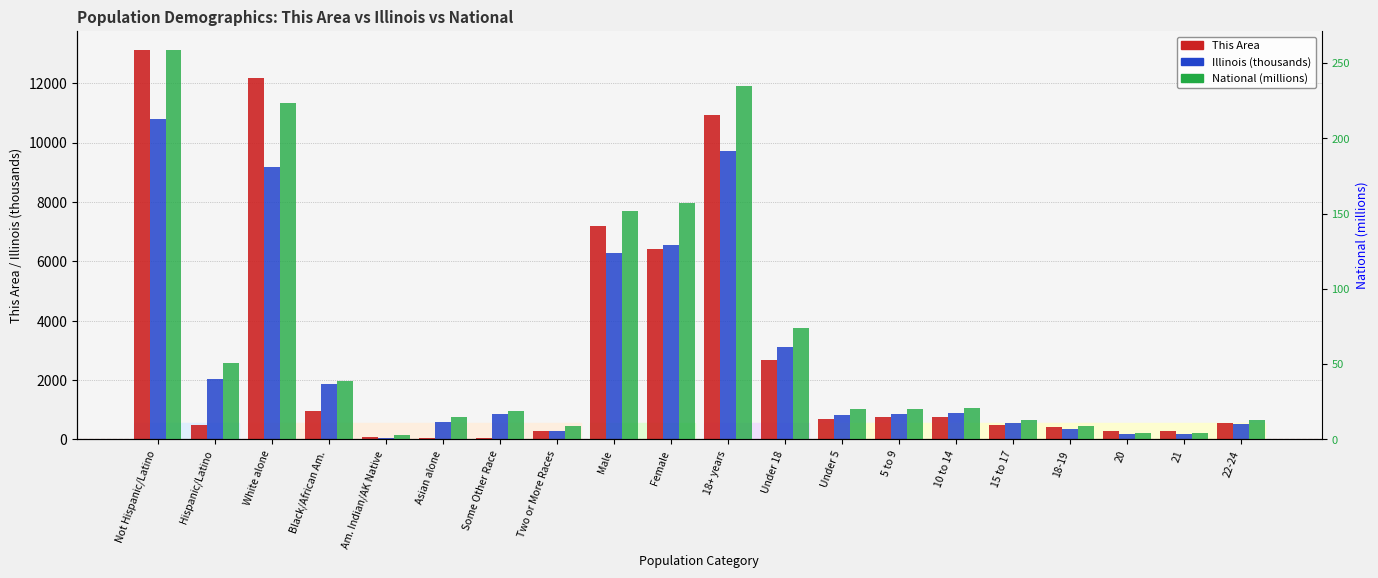

At which label does This Area reach its peak?

Not Hispanic/Latino